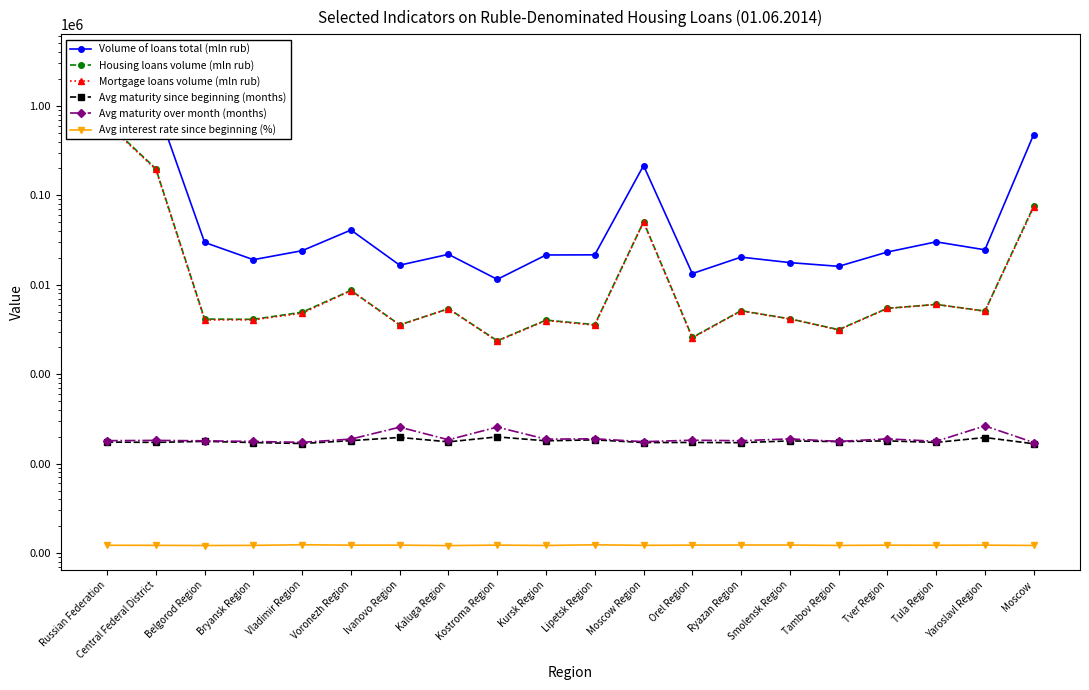

What is the label of the 12th point from the right?

Kostroma Region